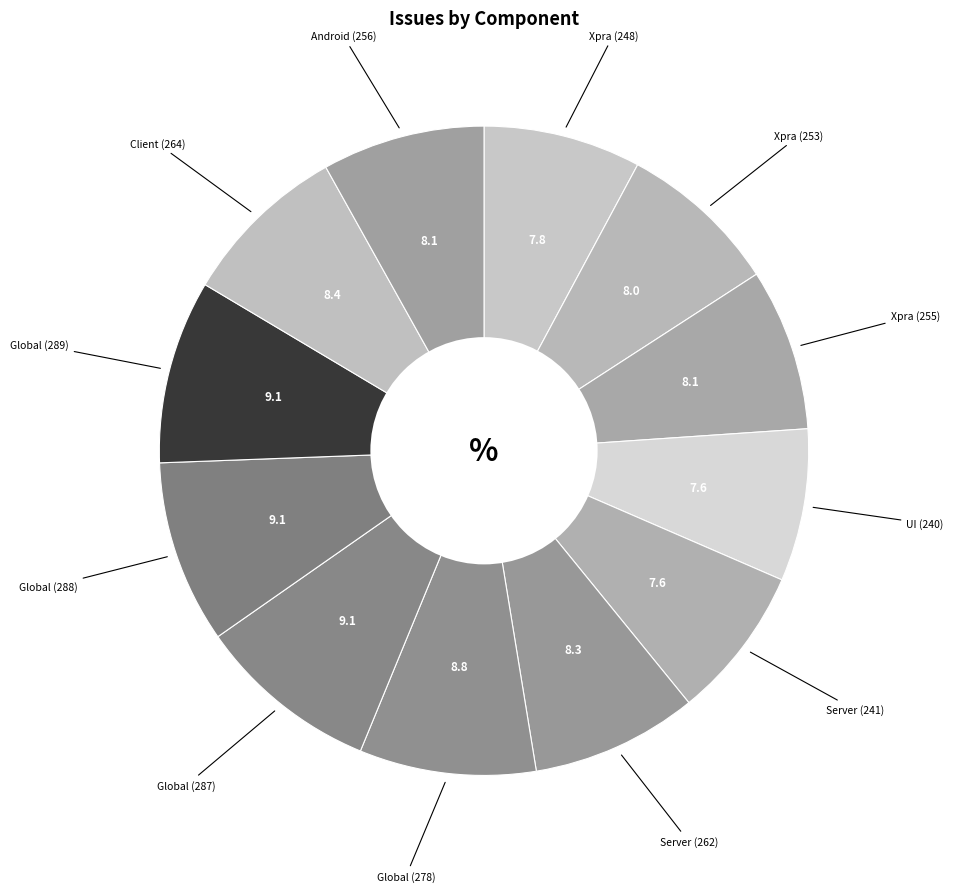

Combined, do Global (288) and Xpra (255) account for over 50%?

No